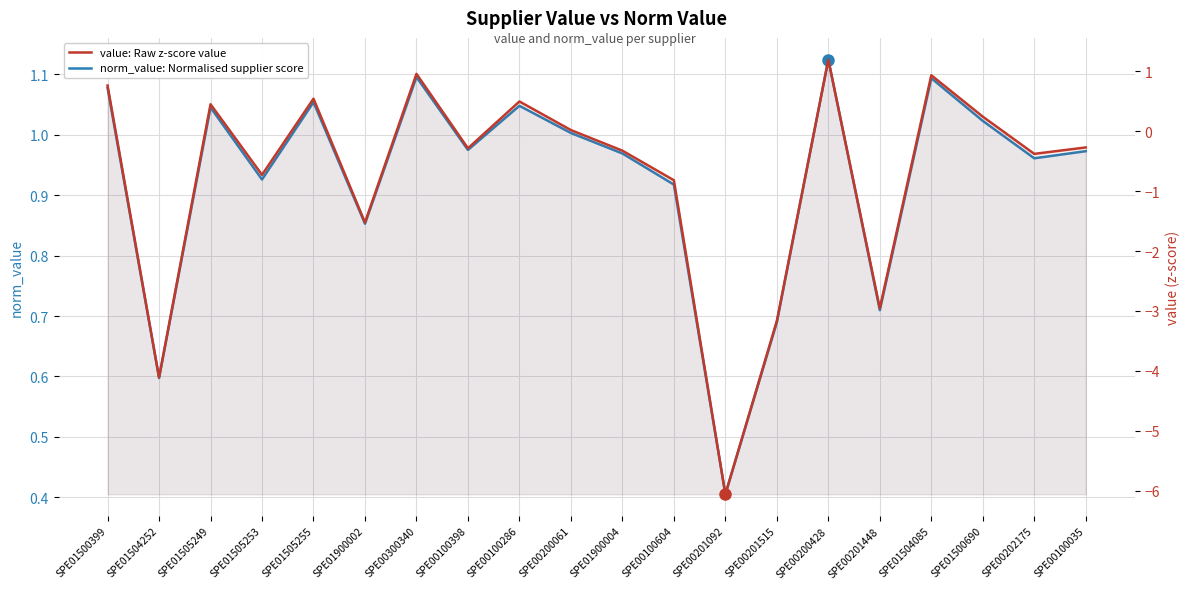

True or false: norm_value: Normalised supplier score has a value of 0.4 at SPE01900004.

False